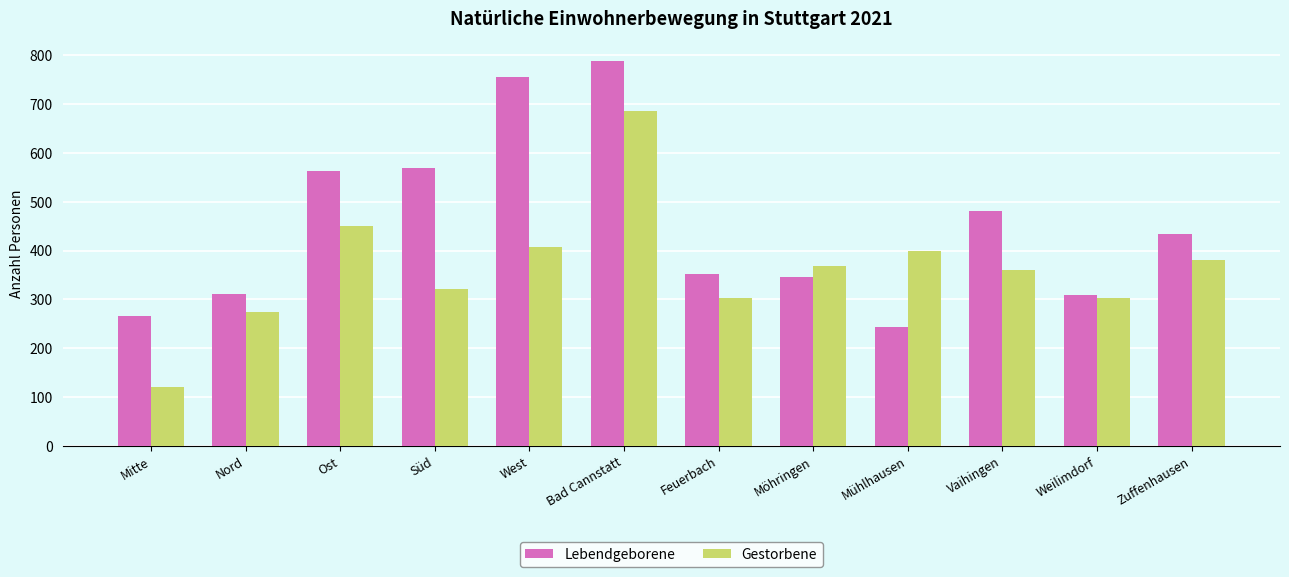

Are the bars horizontal?

No